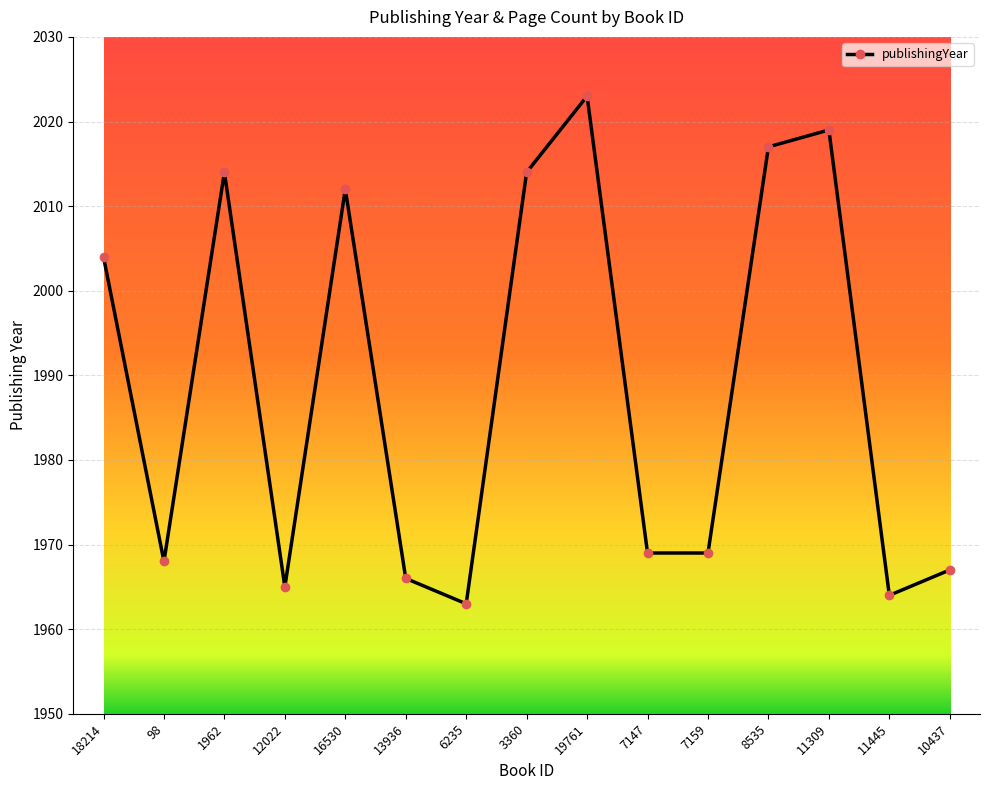

True or false: there are more than 1 points higher than both neighbors.

True